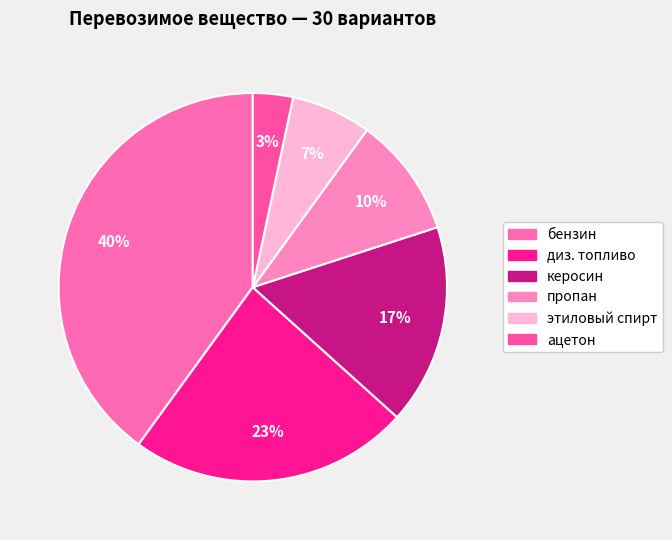

Rank the categories by value from lowest to highest.

ацетон, этиловый спирт, пропан, керосин, диз. топливо, бензин